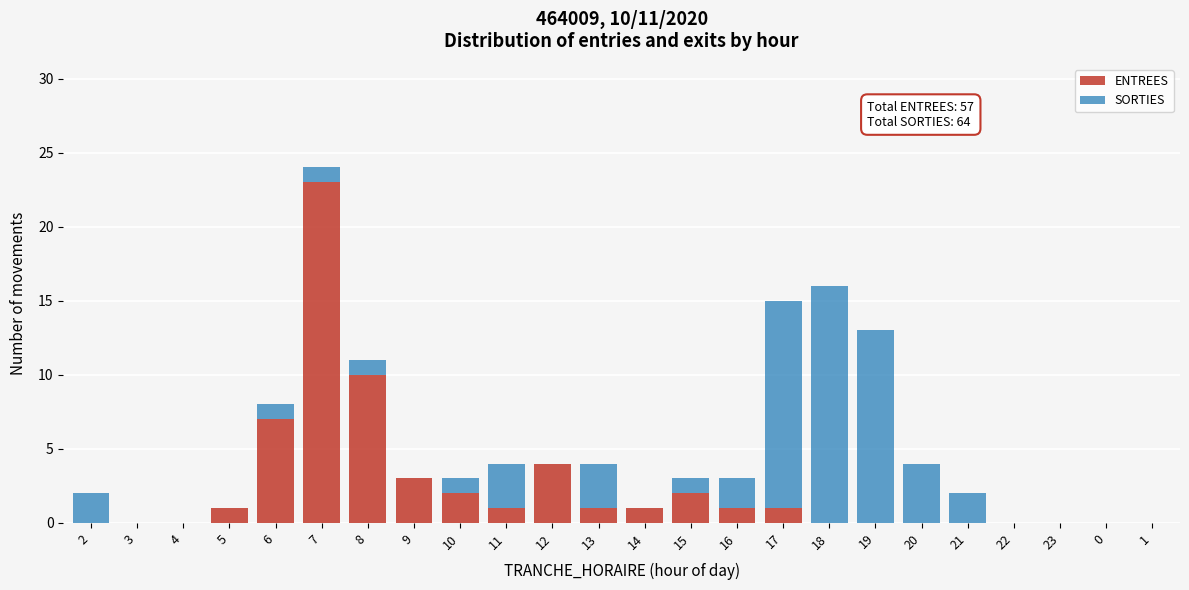

What is the maximum value for ENTREES?

23